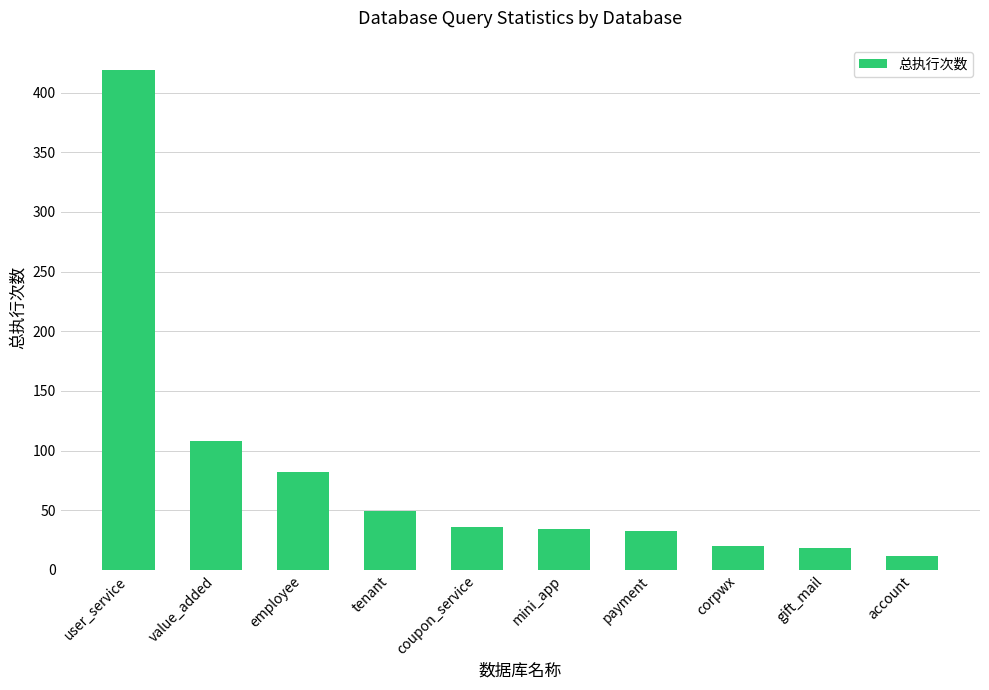

What is the label of the 10th bar from the right?

user_service